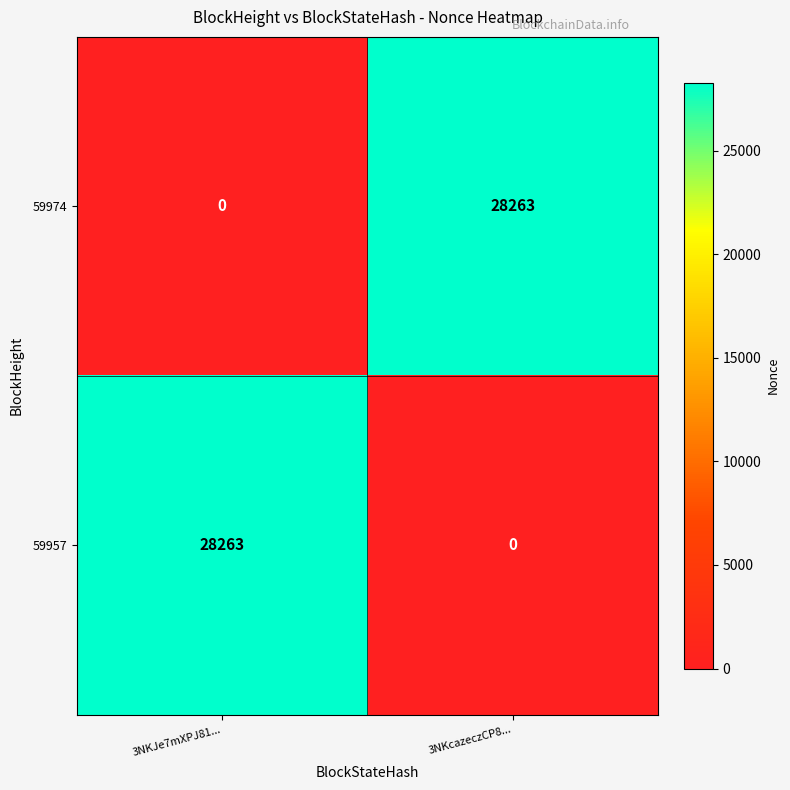

Reading left to right, what are all the values shown in this chart?

59974: 3NKJe7mXPJ81...=0	3NKcazeczCP8...=28263
59957: 3NKJe7mXPJ81...=28263	3NKcazeczCP8...=0